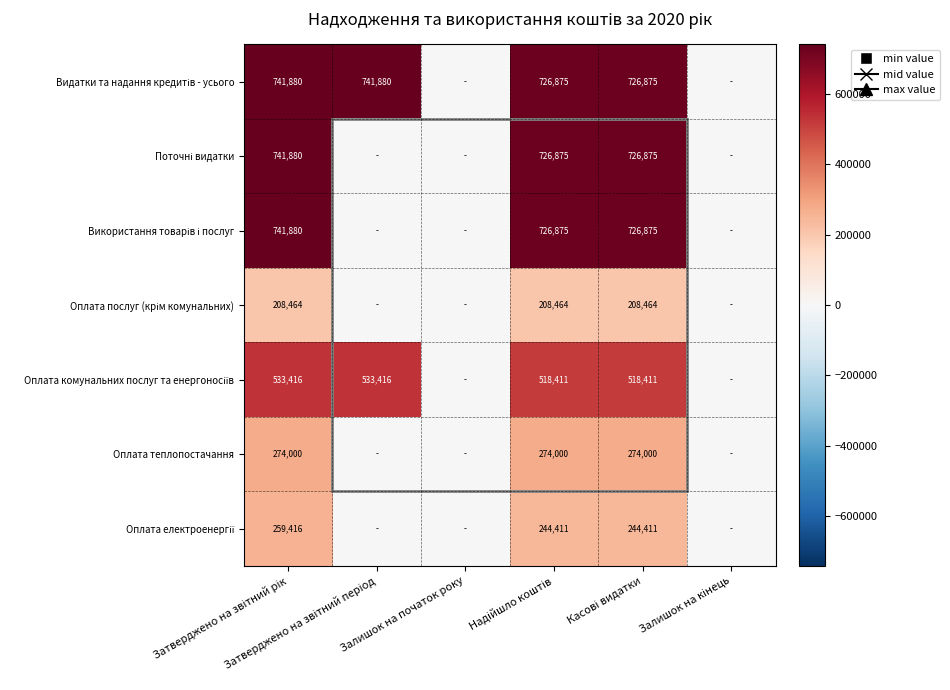

What value does the Оплата теплопостачання series have at Затверджено на звітний рік?

274000.0